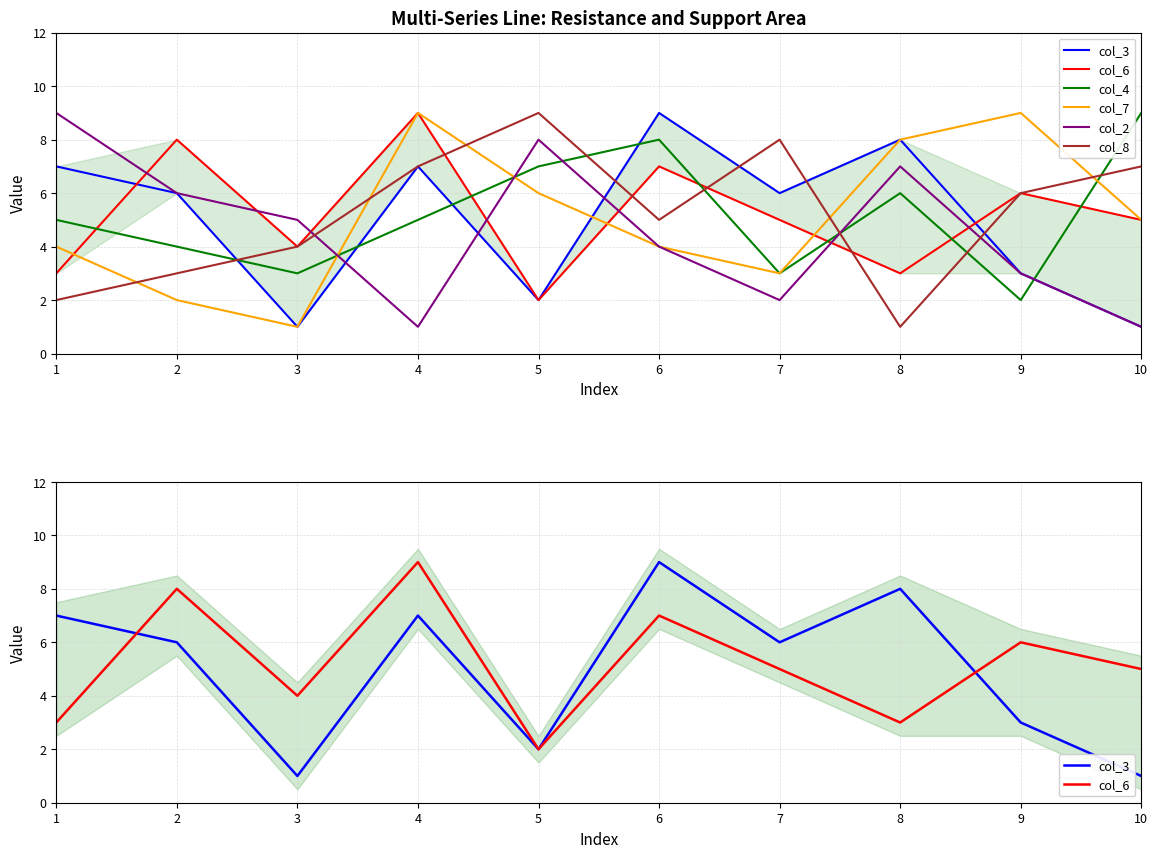

What is the value of the col_8 point at the 10th from the left?

7